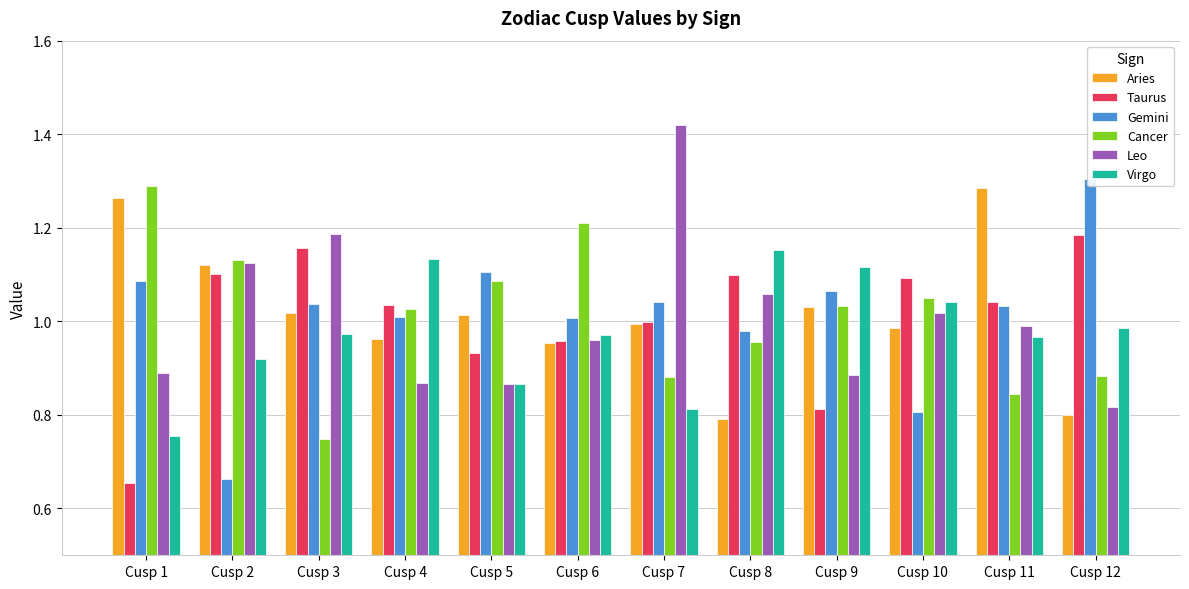

At which category does the chart reach its peak across all series?

Cusp 7